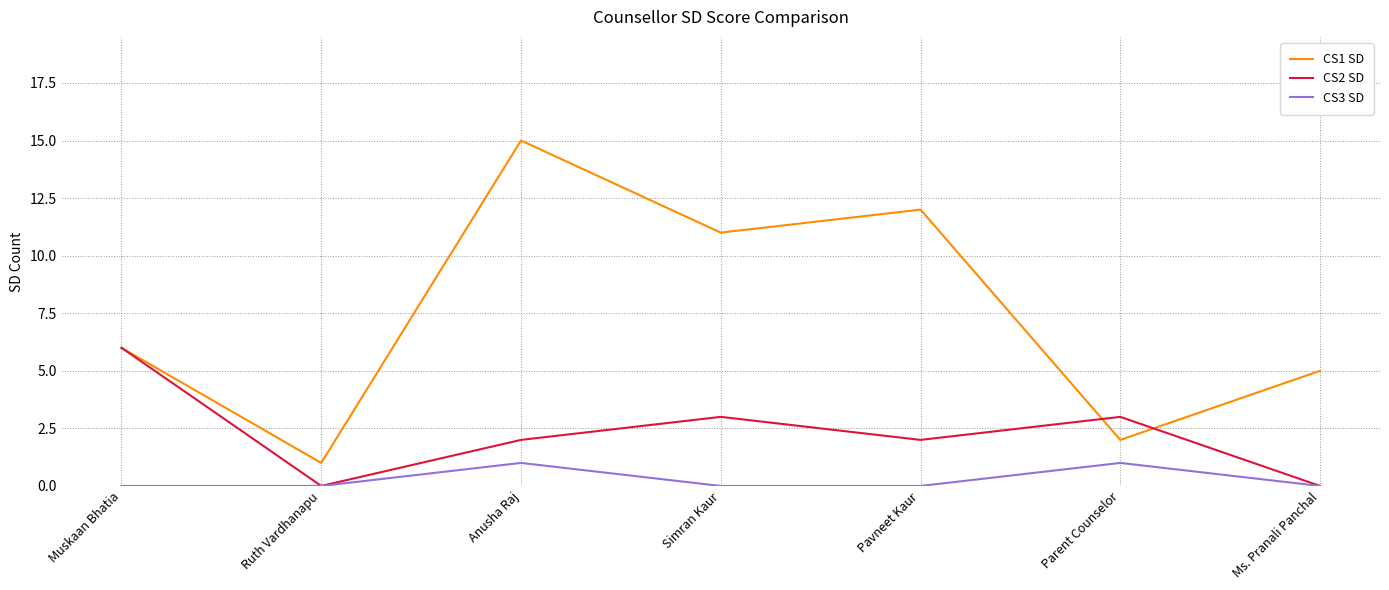

What position from the left is Anusha Raj?

3